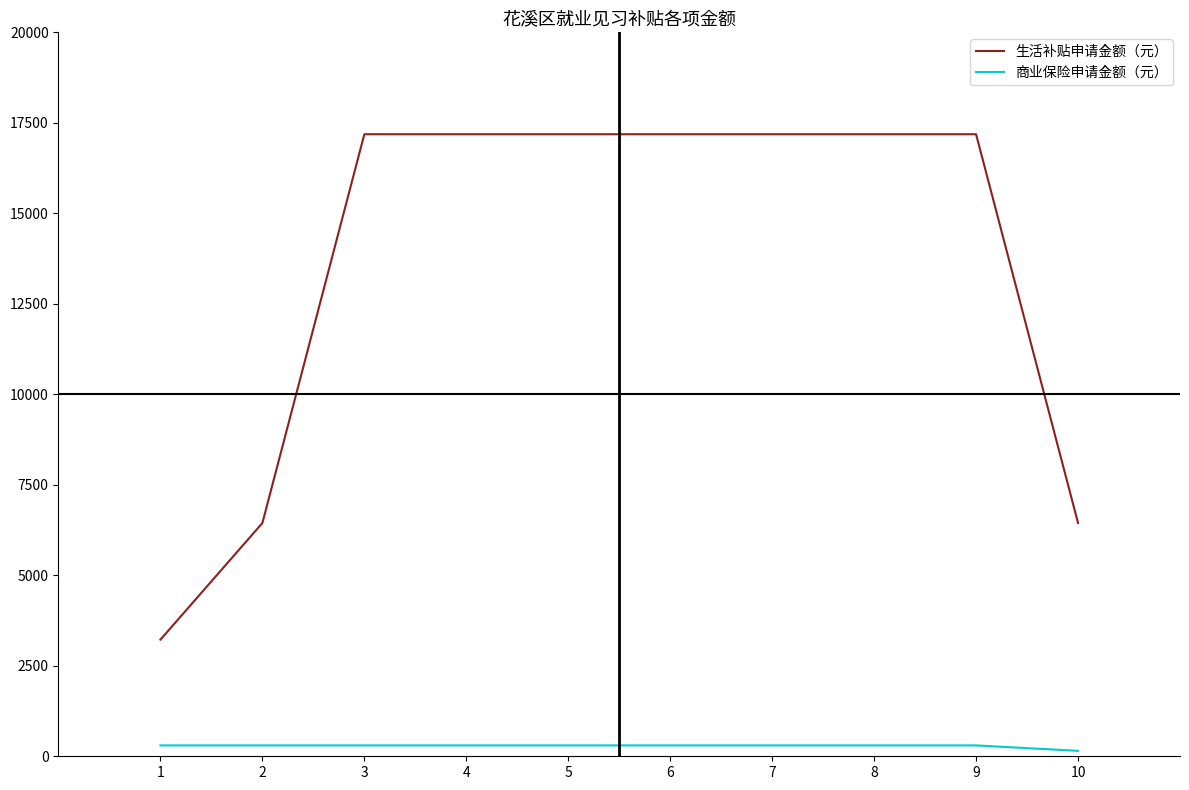

What is the difference between the maximum and minimum values in the 生活补贴申请金额（元） series?

13962